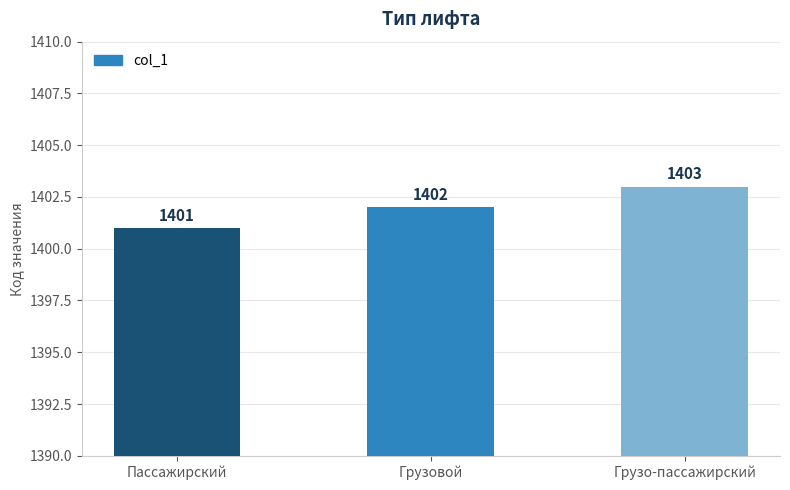

What is the label of the 3rd bar from the left?

Грузо-пассажирский